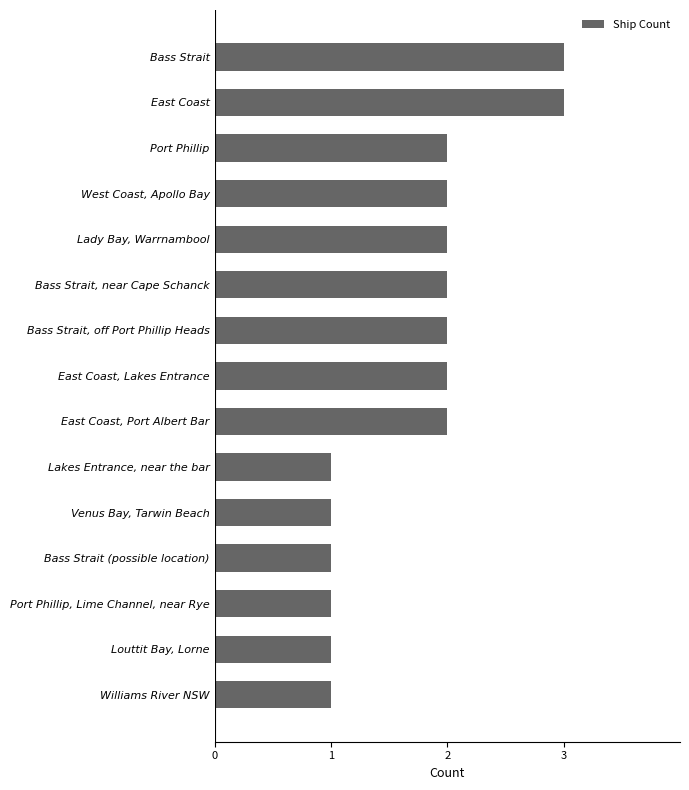

How many data points does each series have?

15